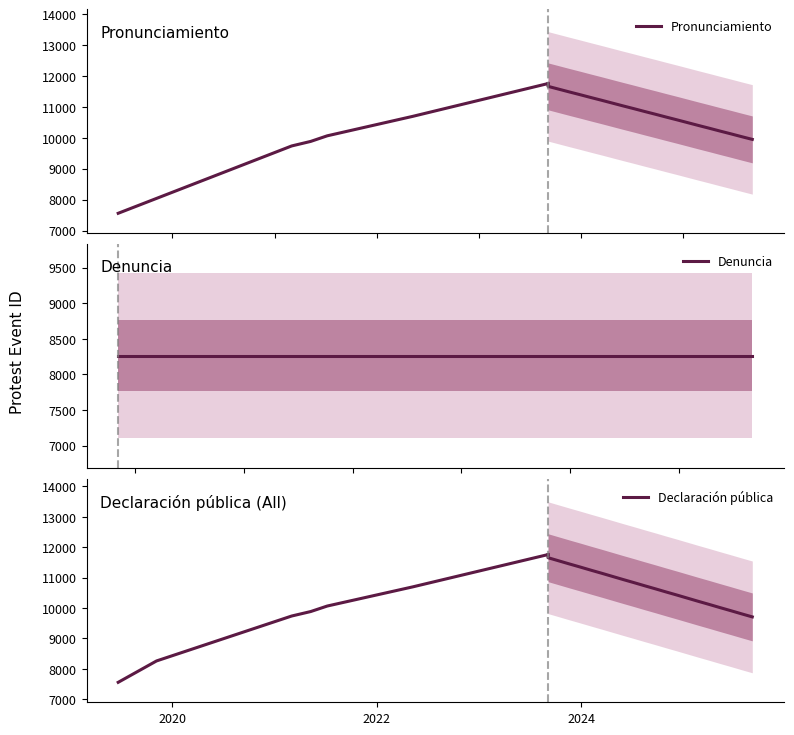

What is the minimum value shown in the chart?

7559